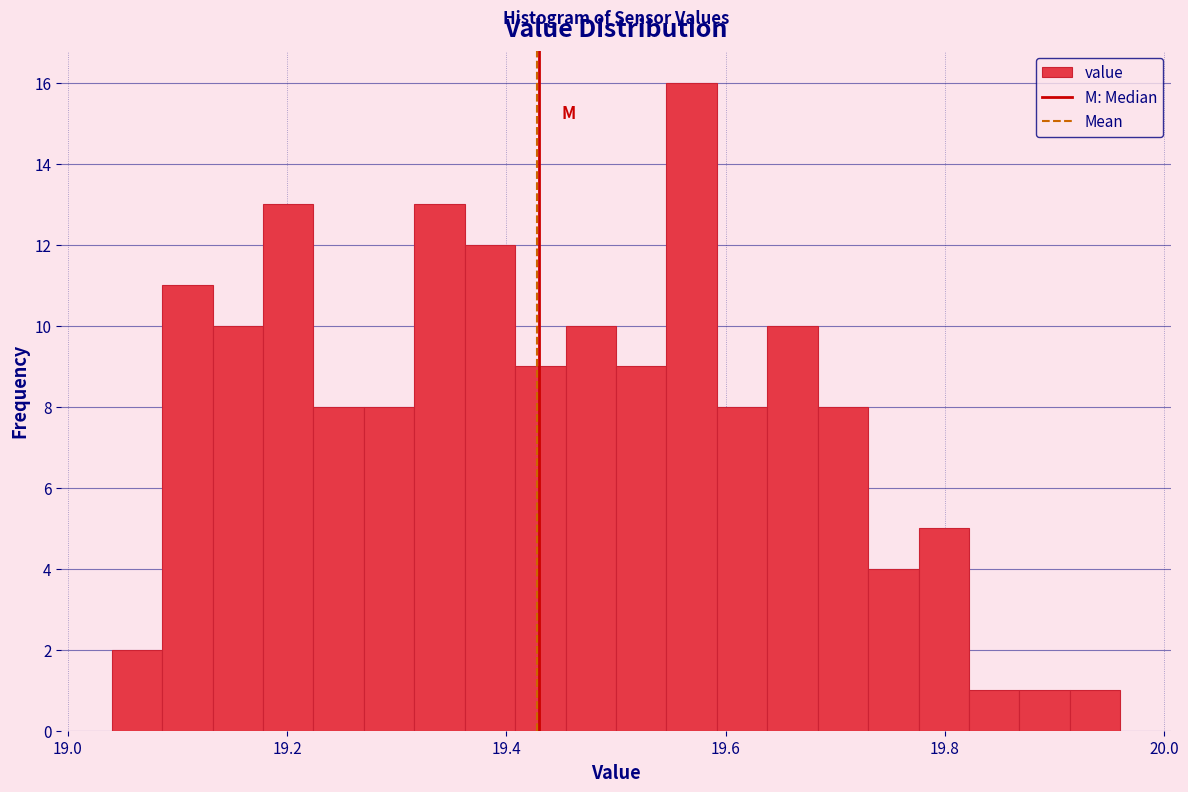

Around what value on the x-axis is the tallest bar? Give the approximate position of its centre, as read against the axis.

19.56